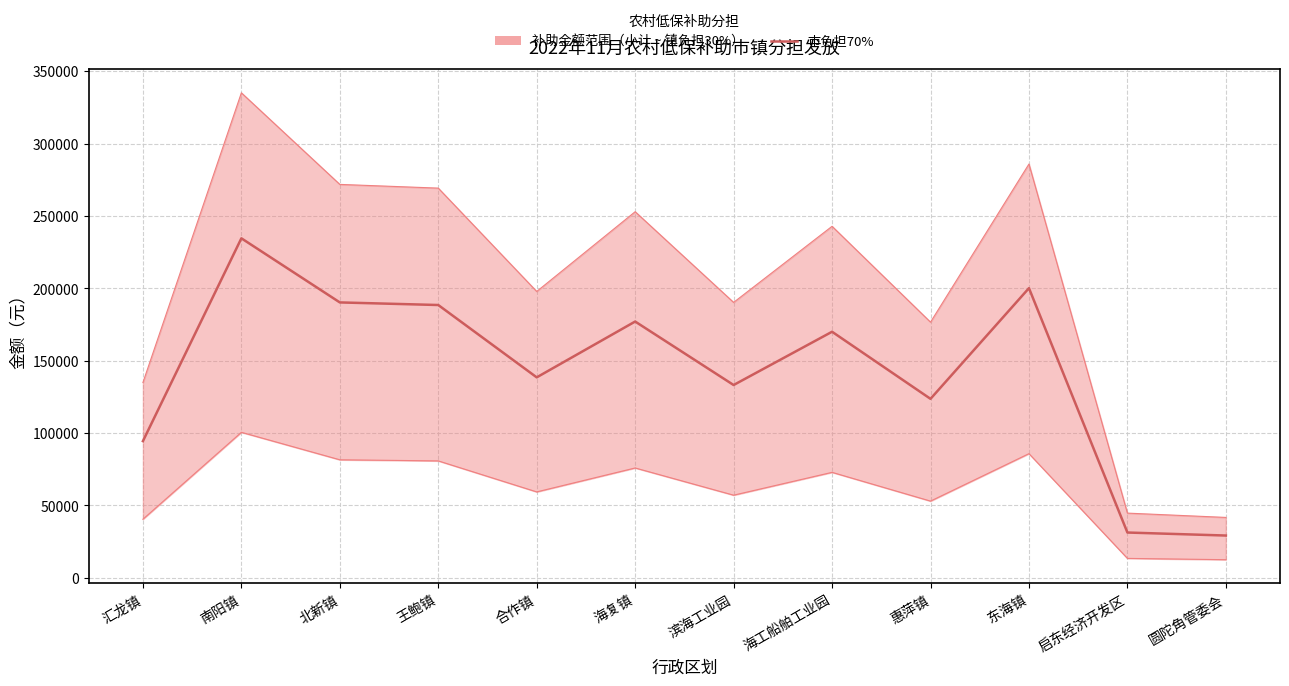

What is the change in value from 海工船舶工业园 to 启东经济开发区?

-138732.3